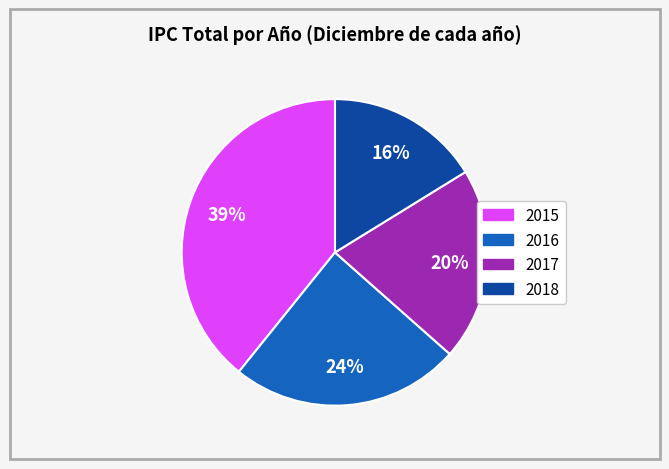

To the nearest percent, what is the average slice percentage?

25%